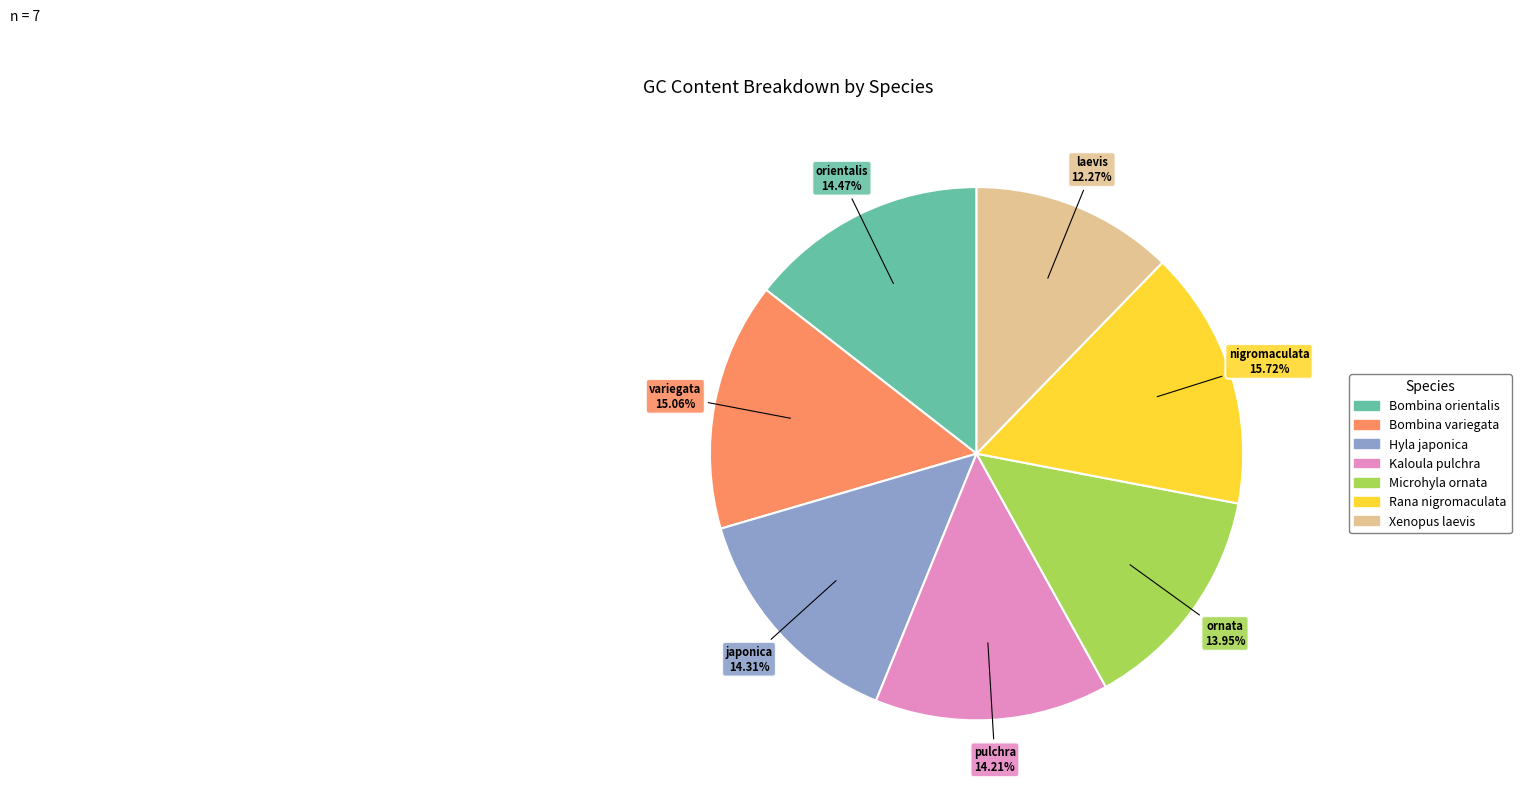

What is the total percentage of Bombina variegata and Xenopus laevis?

27.3%